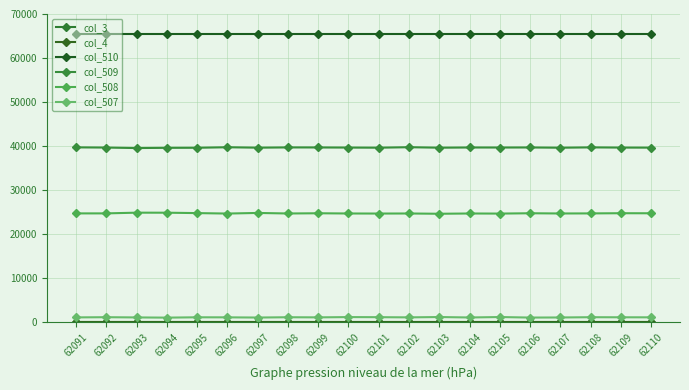

True or false: col_508 and col_509 intersect in this chart.

False